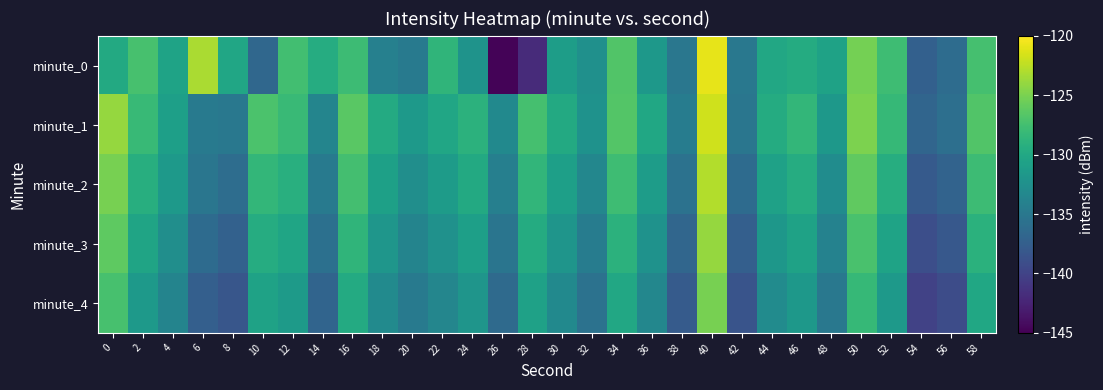

Reading left to right, list all the values displayed in this chart.

minute_0: 0=-129.8	2=-127.2	4=-130.5	6=-123.2	8=-130.2	10=-136.7	12=-127.6	14=-129.5	16=-127.8	18=-134.1	20=-134.7	22=-128.7	24=-132.1	26=-144.7	28=-141.9	30=-131.0	32=-132.5	34=-126.8	36=-131.7	38=-135.1	40=-120.9	42=-135.0	44=-130.0	46=-129.7	48=-130.6	50=-125.2	52=-127.8	54=-137.3	56=-136.2	58=-127.4
minute_1: 0=-124.0	2=-128.1	4=-130.9	6=-134.7	8=-135.0	10=-127.1	12=-128.1	14=-133.6	16=-126.4	18=-129.7	20=-131.5	22=-130.2	24=-128.9	26=-133.1	28=-127.4	30=-129.8	32=-132.3	34=-126.7	36=-130.1	38=-134.5	40=-121.8	42=-135.2	44=-129.6	46=-128.4	48=-131.7	50=-124.9	52=-128.3	54=-136.8	56=-135.9	58=-126.8
minute_2: 0=-125.1	2=-129.3	4=-131.5	6=-135.2	8=-136.1	10=-128.4	12=-129.2	14=-134.7	16=-127.5	18=-130.8	20=-132.6	22=-131.3	24=-129.8	26=-134.2	28=-128.5	30=-130.9	32=-133.4	34=-127.8	36=-131.2	38=-135.6	40=-122.9	42=-136.3	44=-130.7	46=-129.5	48=-132.8	50=-126.1	52=-129.4	54=-137.9	56=-137.0	58=-127.9
minute_3: 0=-126.2	2=-130.4	4=-132.6	6=-136.3	8=-137.2	10=-129.5	12=-130.3	14=-135.8	16=-128.6	18=-131.9	20=-133.7	22=-132.4	24=-130.9	26=-135.3	28=-129.6	30=-132.0	32=-134.5	34=-128.9	36=-132.3	38=-136.7	40=-124.0	42=-137.4	44=-131.8	46=-130.6	48=-133.9	50=-127.2	52=-130.5	54=-139.0	56=-138.1	58=-129.0
minute_4: 0=-127.3	2=-131.5	4=-133.7	6=-137.4	8=-138.3	10=-130.6	12=-131.4	14=-136.9	16=-129.7	18=-133.0	20=-134.8	22=-133.5	24=-132.0	26=-136.4	28=-130.7	30=-133.1	32=-135.6	34=-130.0	36=-133.4	38=-137.8	40=-125.1	42=-138.5	44=-132.9	46=-131.7	48=-135.0	50=-128.3	52=-131.6	54=-140.1	56=-139.2	58=-130.1